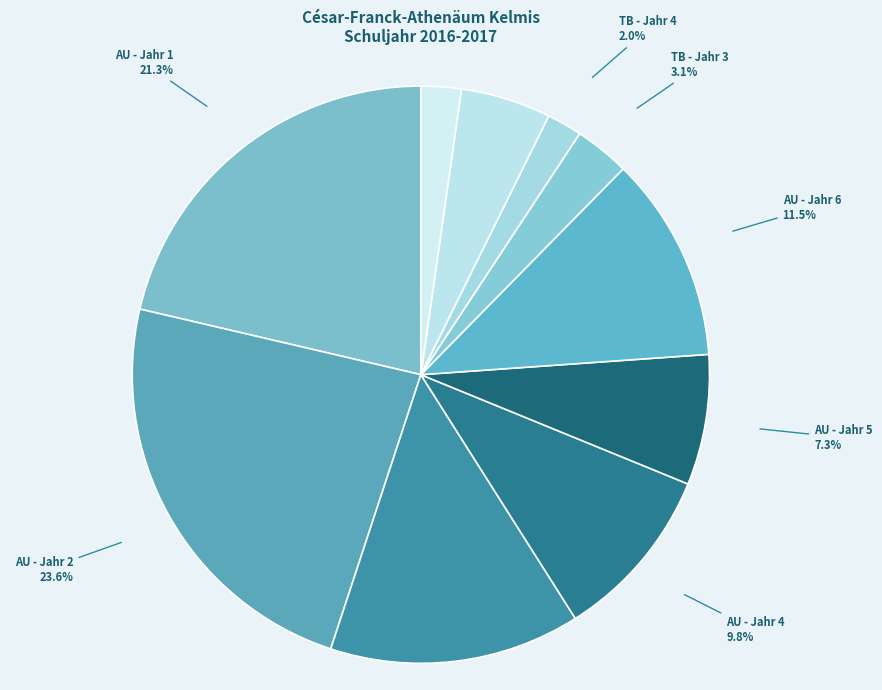

Does AU - Jahr 1 account for over 50% of the chart?

No